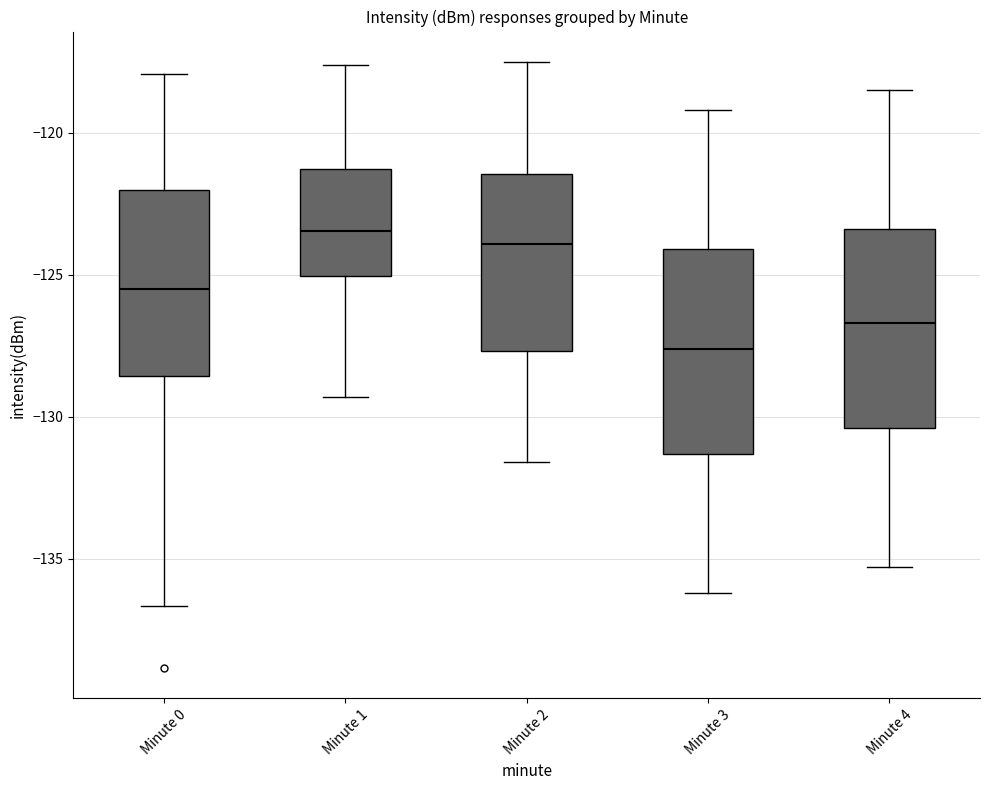

Reading left to right, transcribe this box plot: for each box, give where its median line is, the range the box spans, and where its two whiskers end, as read against the y-axis. The values are not printed on the chart, so give them approximately, as read against the axis.

Minute 0: median -125.5, box -128.5 to -122.0, whiskers -136.5 to -118.0
Minute 1: median -123.5, box -125.0 to -121.5, whiskers -129.5 to -117.5
Minute 2: median -124.0, box -127.5 to -121.5, whiskers -131.5 to -117.5
Minute 3: median -127.5, box -131.5 to -124.0, whiskers -136.0 to -119.0
Minute 4: median -126.5, box -130.5 to -123.5, whiskers -135.5 to -118.5